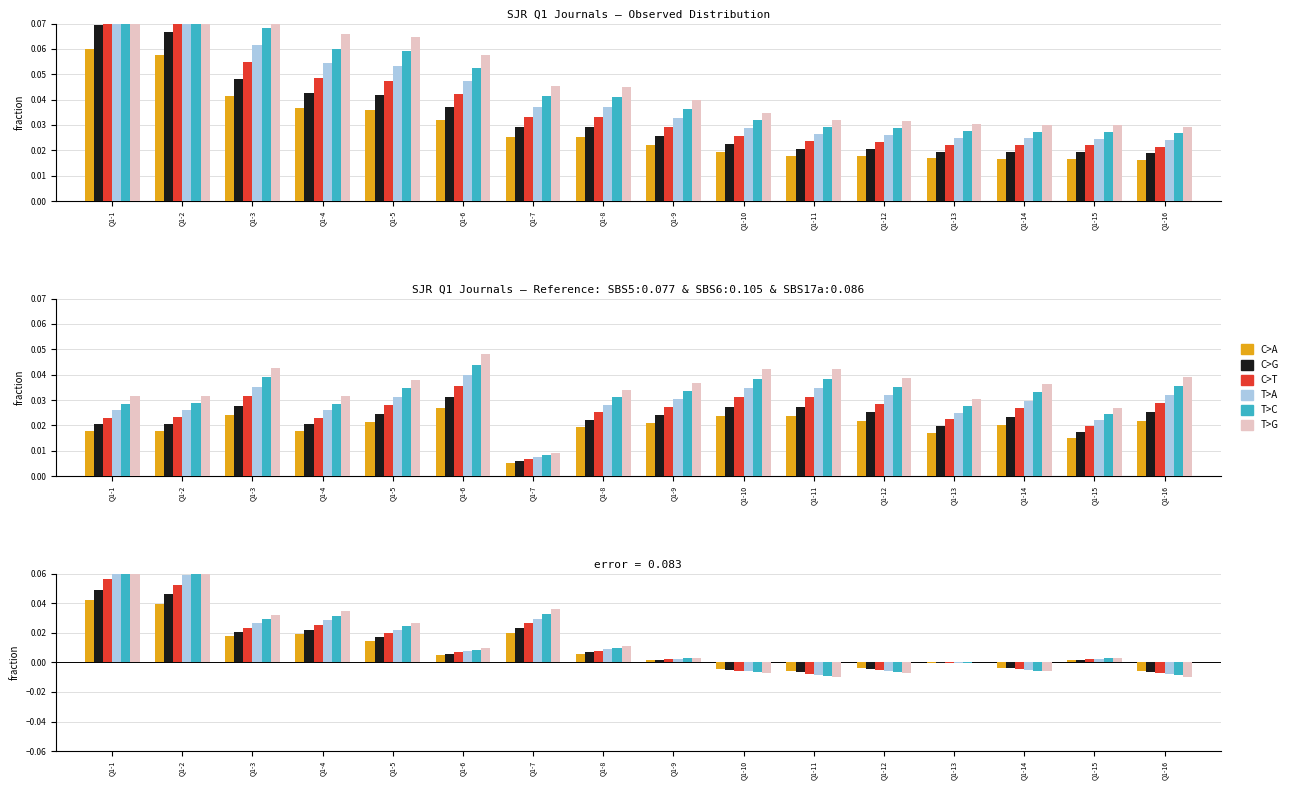

What are all the series names shown in the legend?

C>A, C>G, C>T, T>A, T>C, T>G